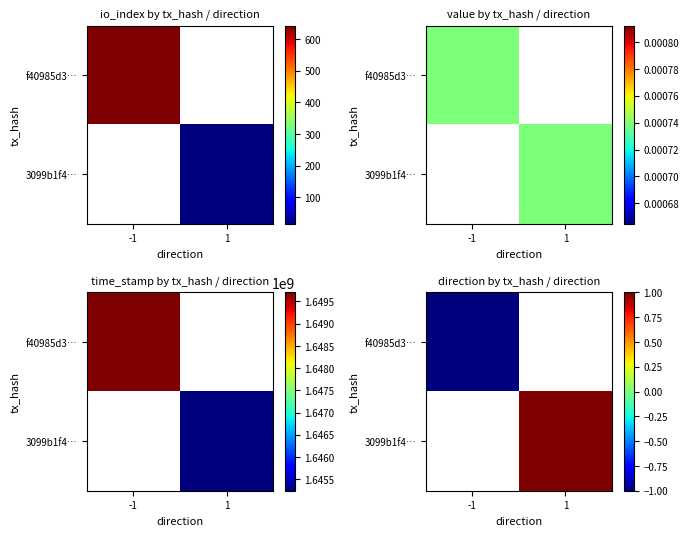

The 3099b1f4… series shows 0.6 at 1. True or false?

False